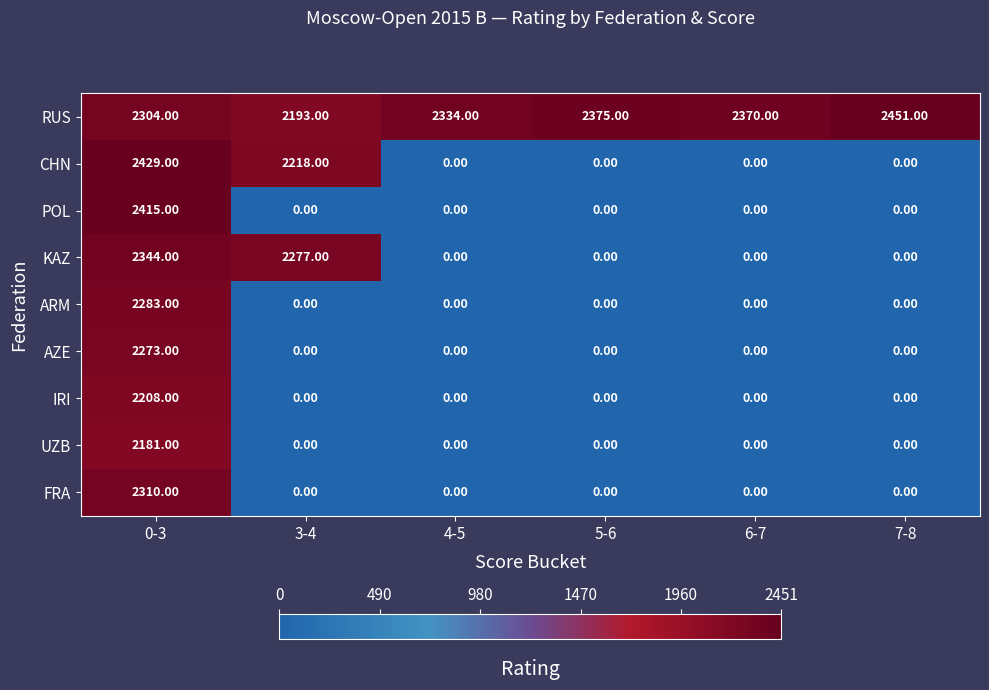

At how many categories does at least one series exceed 1057?

6